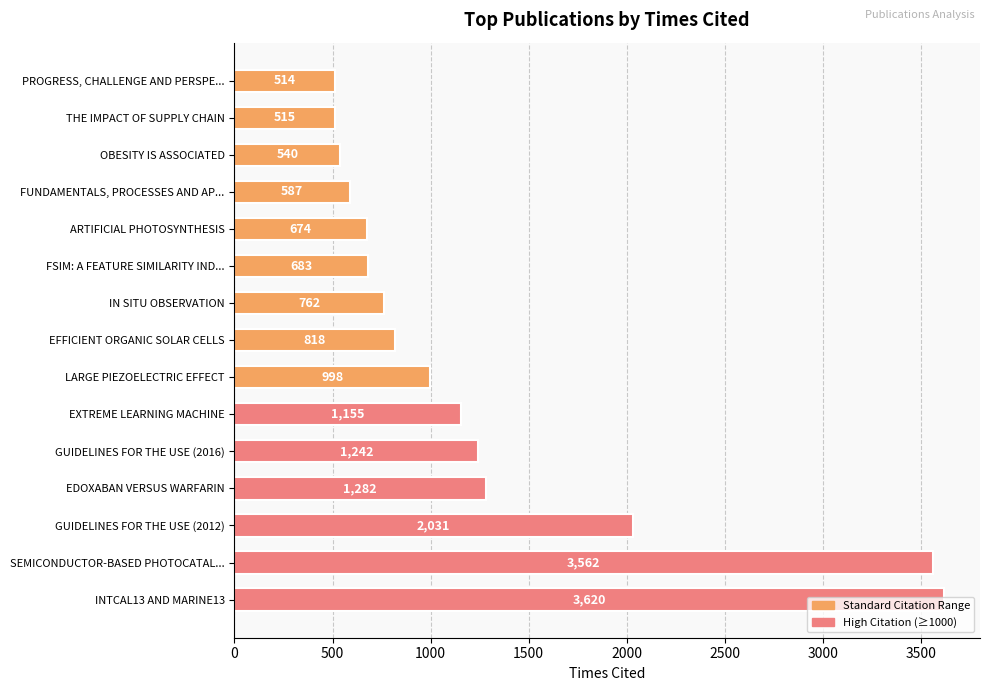

At which label is the value closest to 2067?

GUIDELINES FOR THE USE (2012)